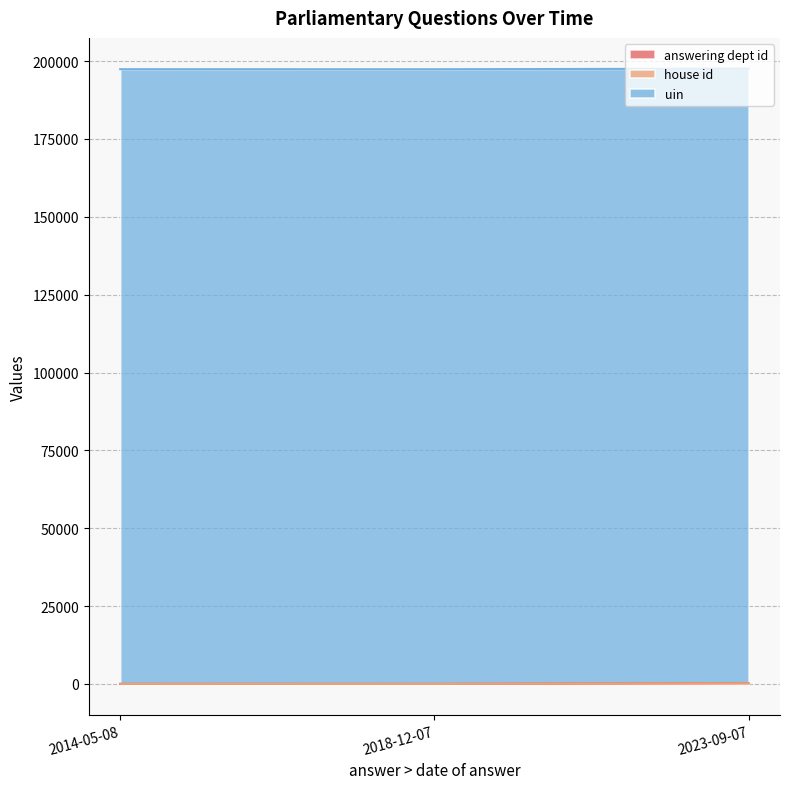

Reading right to left, list all the values displayed in this chart.

answering dept id: 26	17	208
house id: 1	1	1
uin: 197364	197364	197364